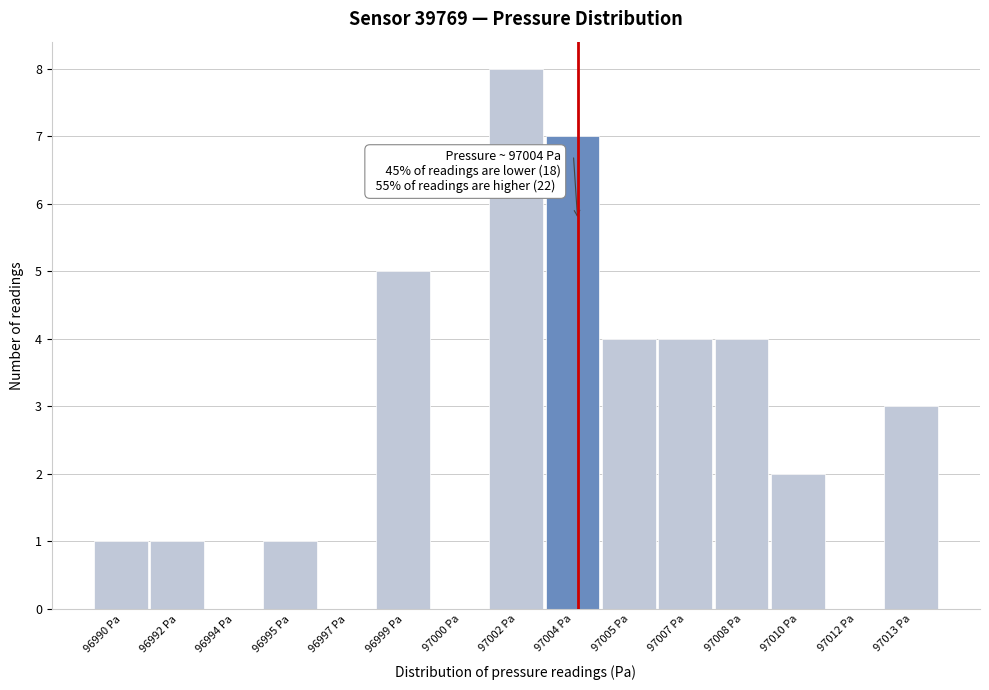

Reading left to right, extract all data points from this chart.

96990 Pa=1	96992 Pa=1	96994 Pa=0	96995 Pa=1	96997 Pa=0	96999 Pa=5	97000 Pa=0	97002 Pa=8	97004 Pa=7	97005 Pa=4	97007 Pa=4	97008 Pa=4	97010 Pa=2	97012 Pa=0	97013 Pa=3